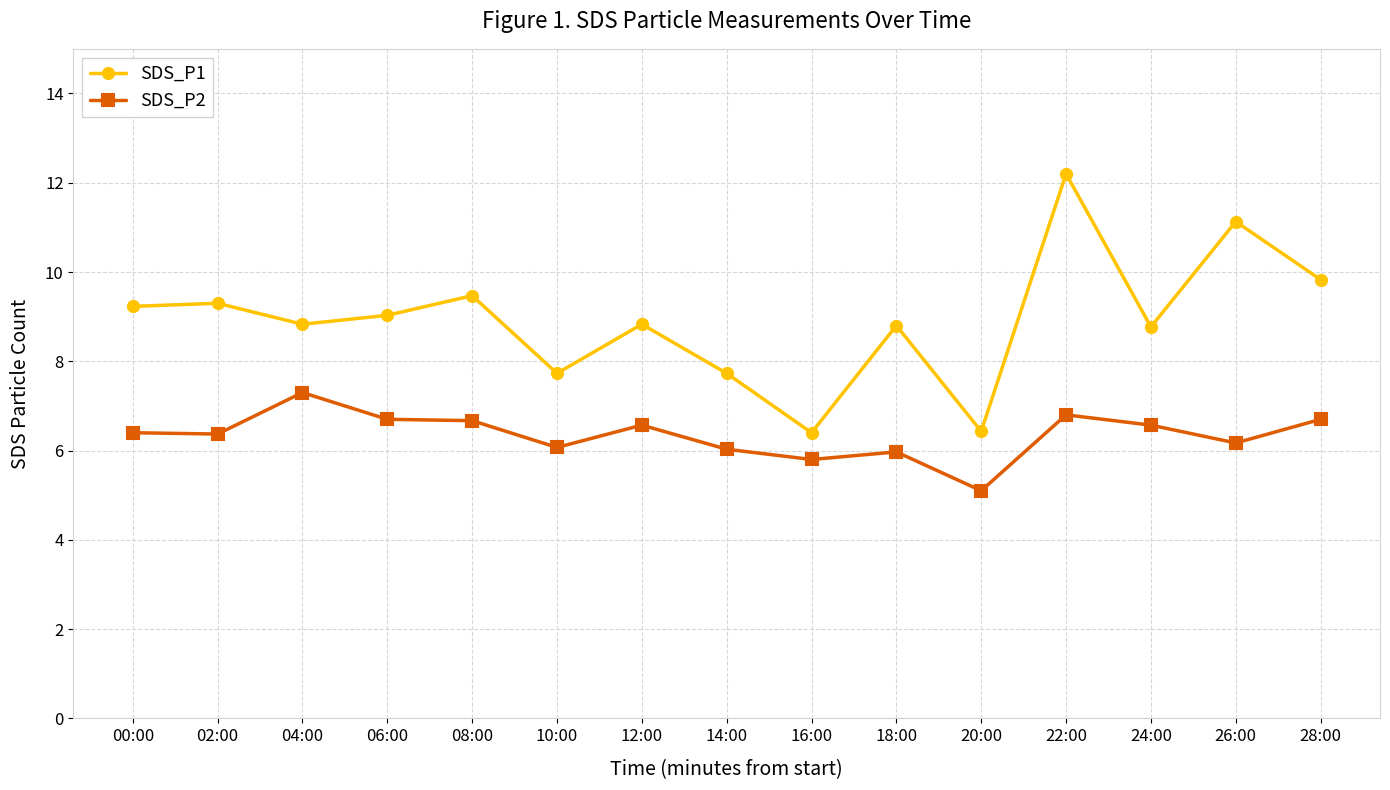

What is the difference between the maximum and minimum values in the SDS_P1 series?

5.8